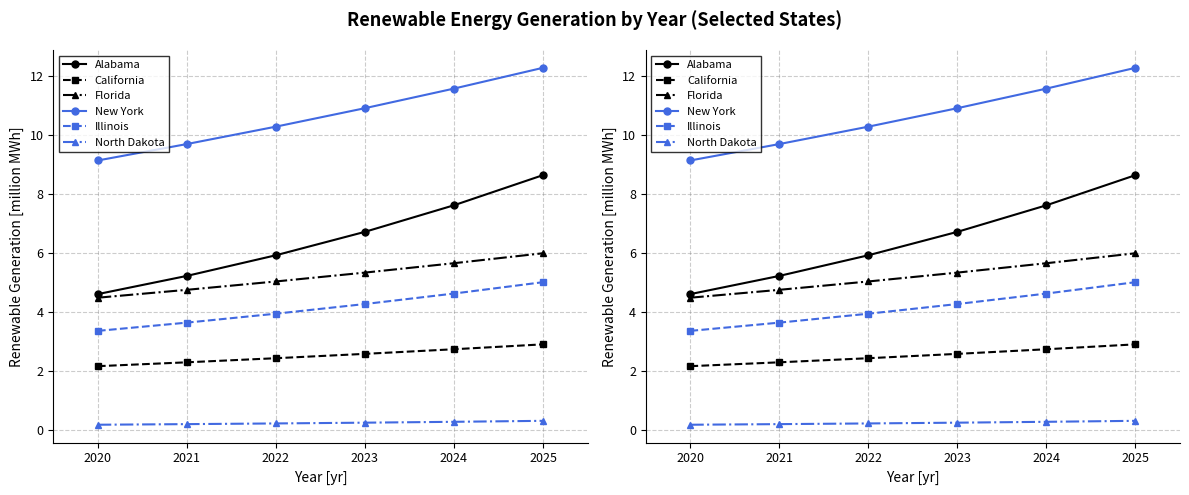

Is the value of Illinois at 2023 greater than the value of Alabama at 2024?

No